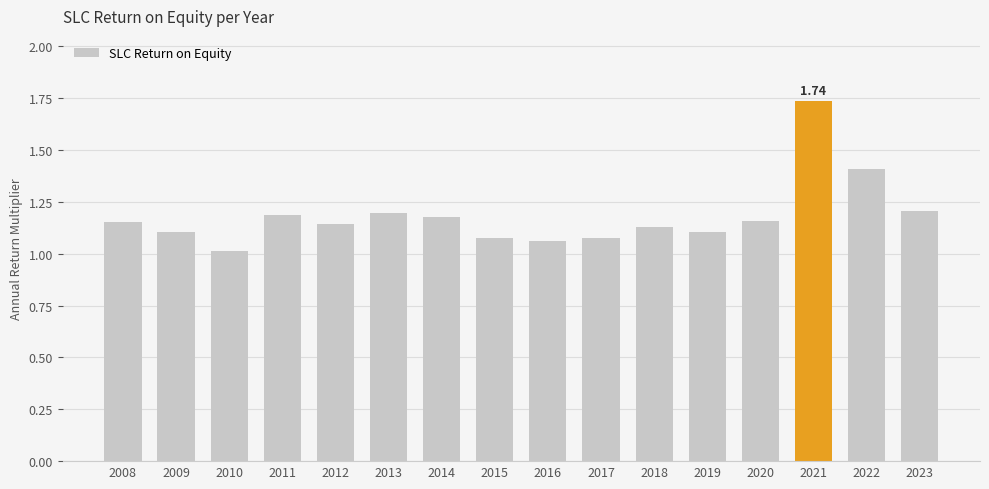

At which label is the value closest to 1?

2010